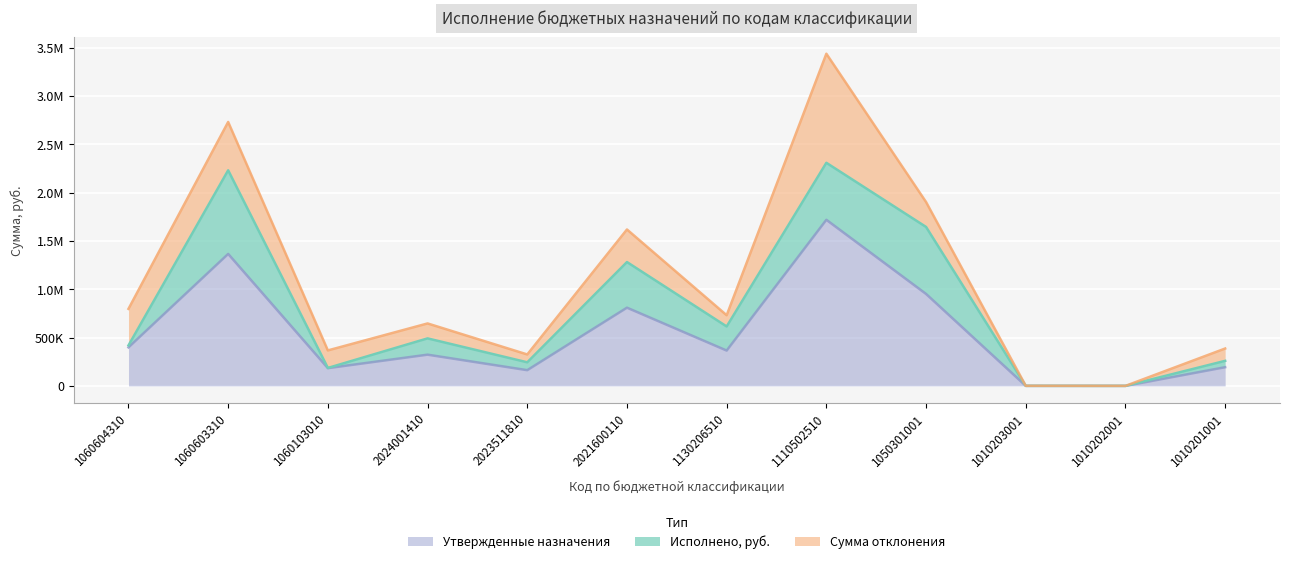

Reading left to right, list all the values displayed in this chart.

Утвержденные назначения: 398414.0	1365171.0	183512.0	323035.0	162625.0	809090.0	365445.0	1718138.0	951128.0	340.0	93.0	193328.0
Исполнено, руб.: 20135.8	865042.9	2089.2	168328.0	81312.0	471968.0	249259.7	589680.0	693059.0	0.0	0.3	65750.2
Сумма отклонения: 378278.2	500128.1	181422.8	154707.0	81313.0	337122.0	116185.3	1128458.0	258069.0	340.0	92.7	127577.8